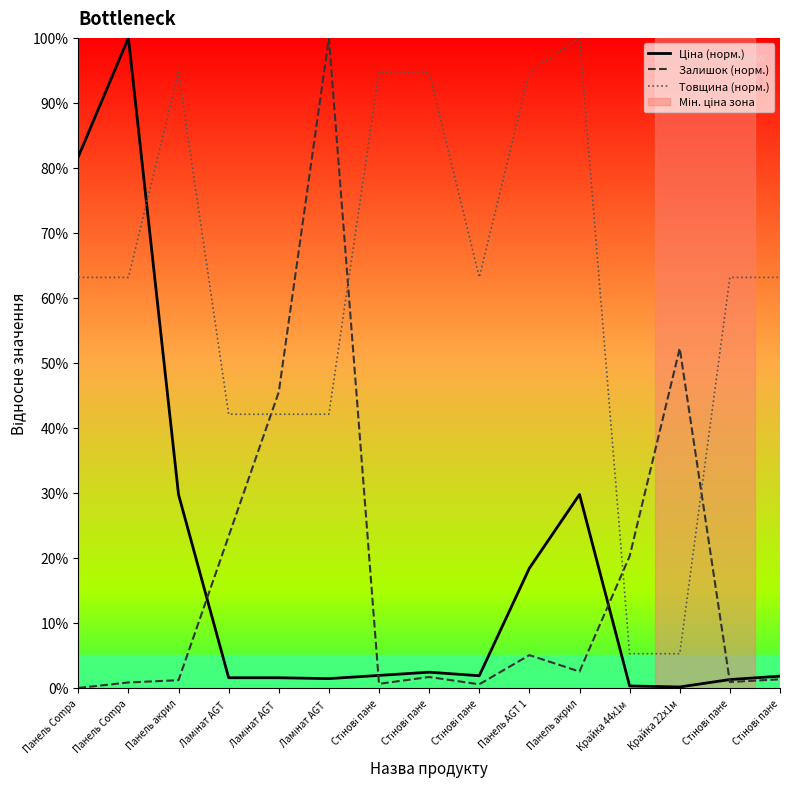

Does the chart display data point markers on the line(s)?

No